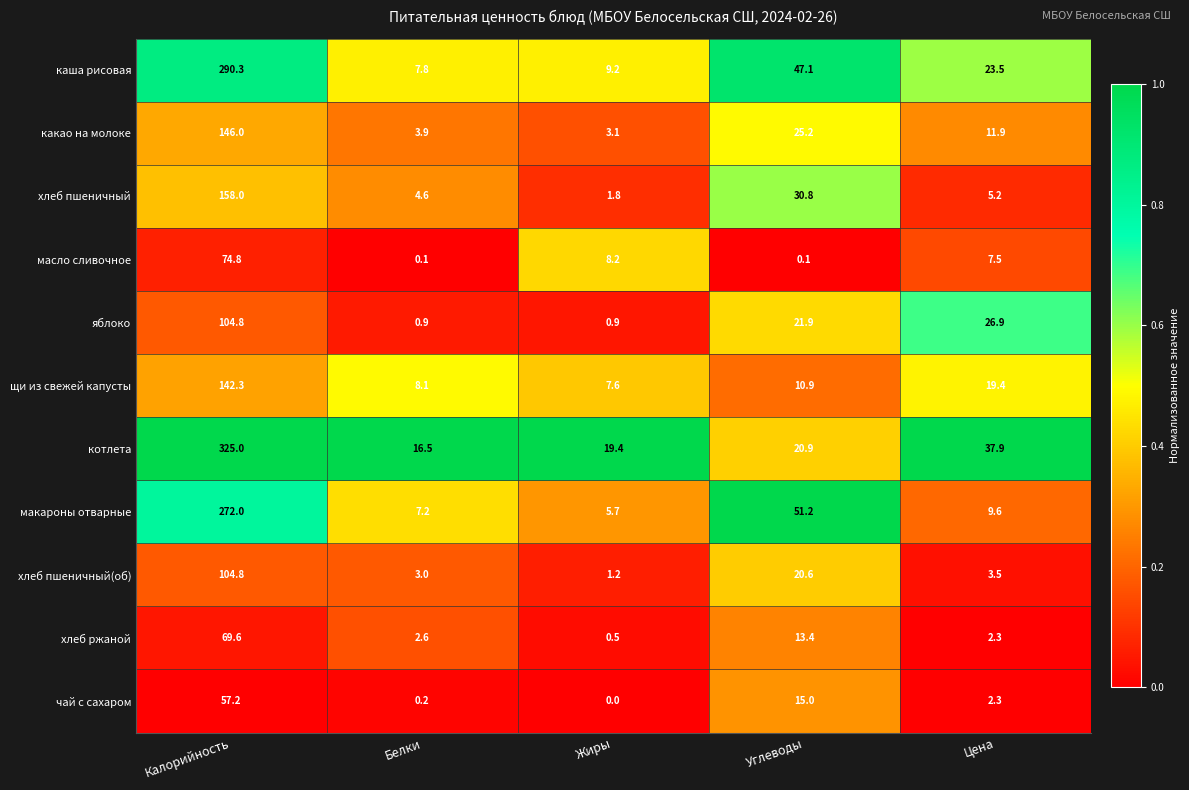

At which category is the sum across all series the highest?

Калорийность